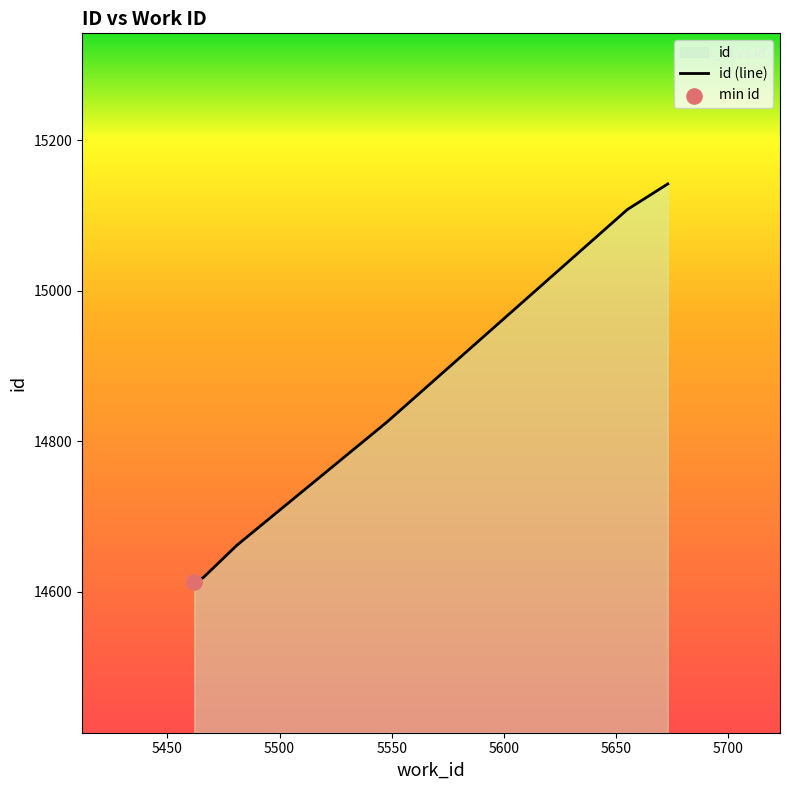

Between 5462 and 5481, which is larger?

5481